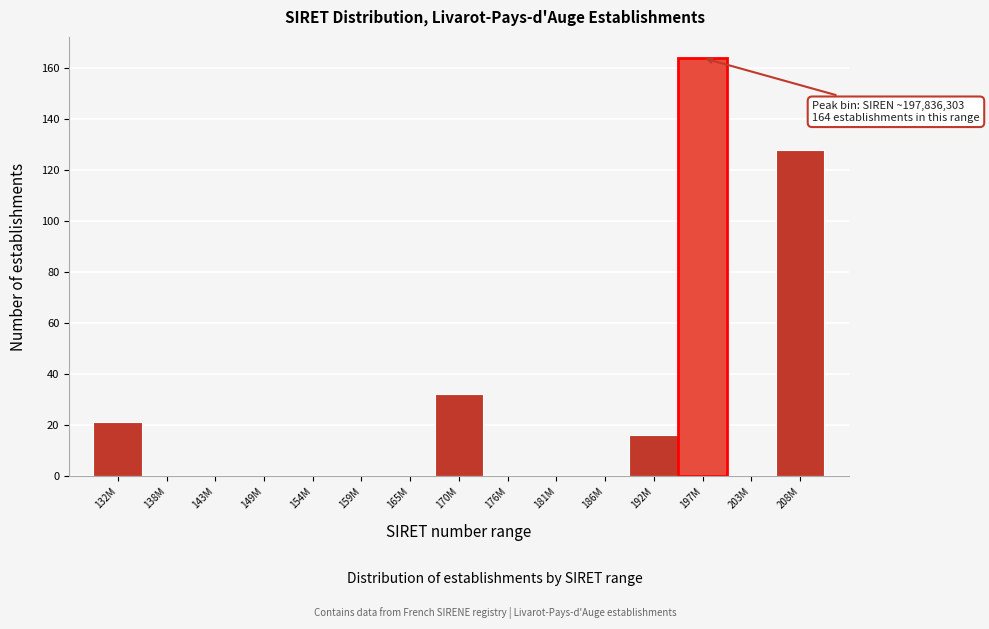

Reading right to left, list all the values displayed in this chart.

208M=128	203M=0	197M=164	192M=16	186M=0	181M=0	176M=0	170M=32	165M=0	159M=0	154M=0	149M=0	143M=0	138M=0	132M=21